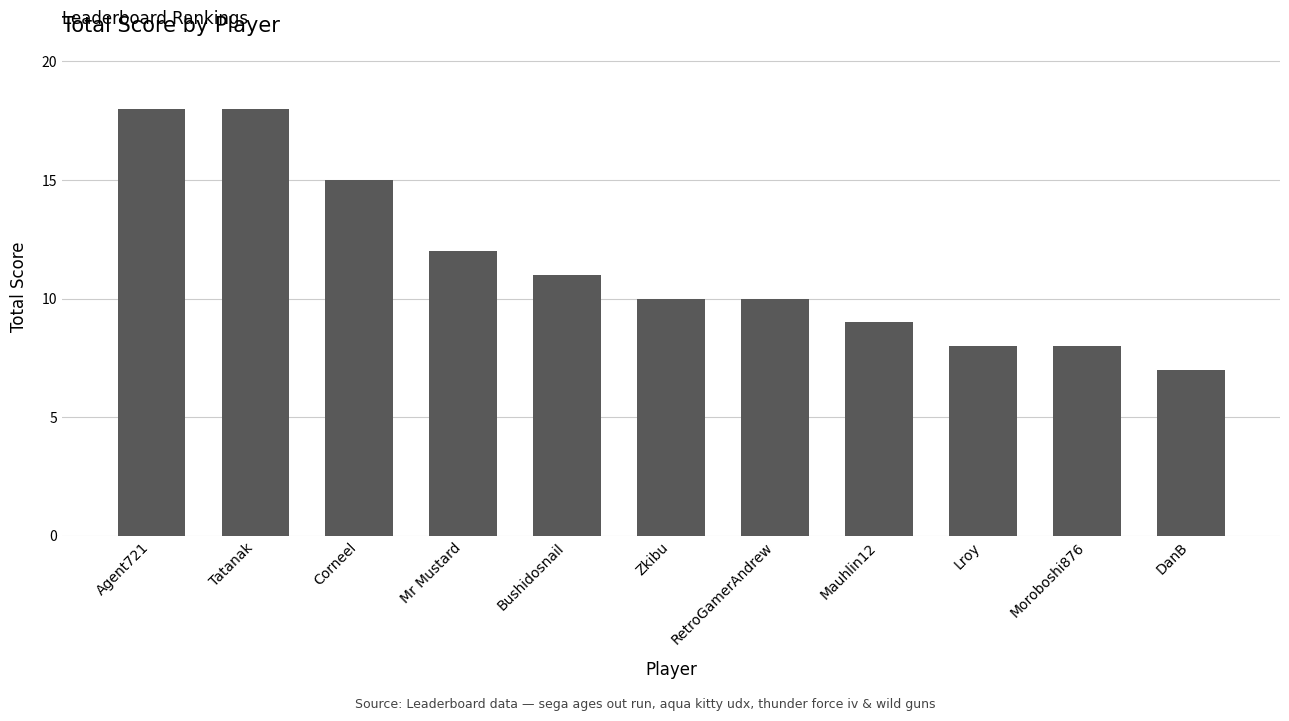

What is the label of the 2nd bar from the right?

Moroboshi876